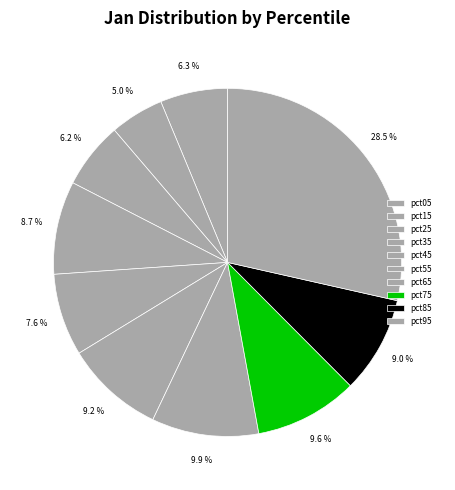

To the nearest percent, what is the difference between the largest and smallest slice percentages?

24%